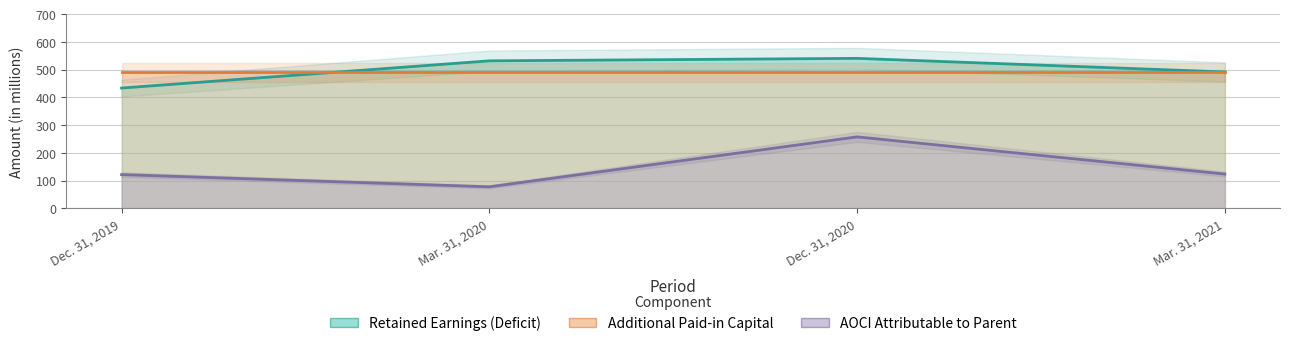

What is the difference between the highest and lowest values at Dec. 31, 2019?

312